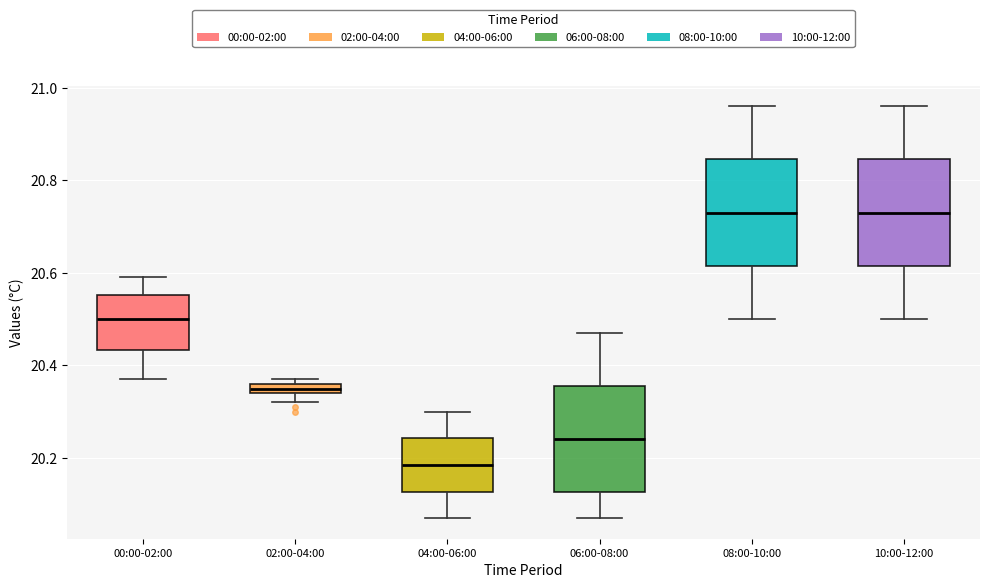

Which box's median line is the lowest?

04:00-06:00